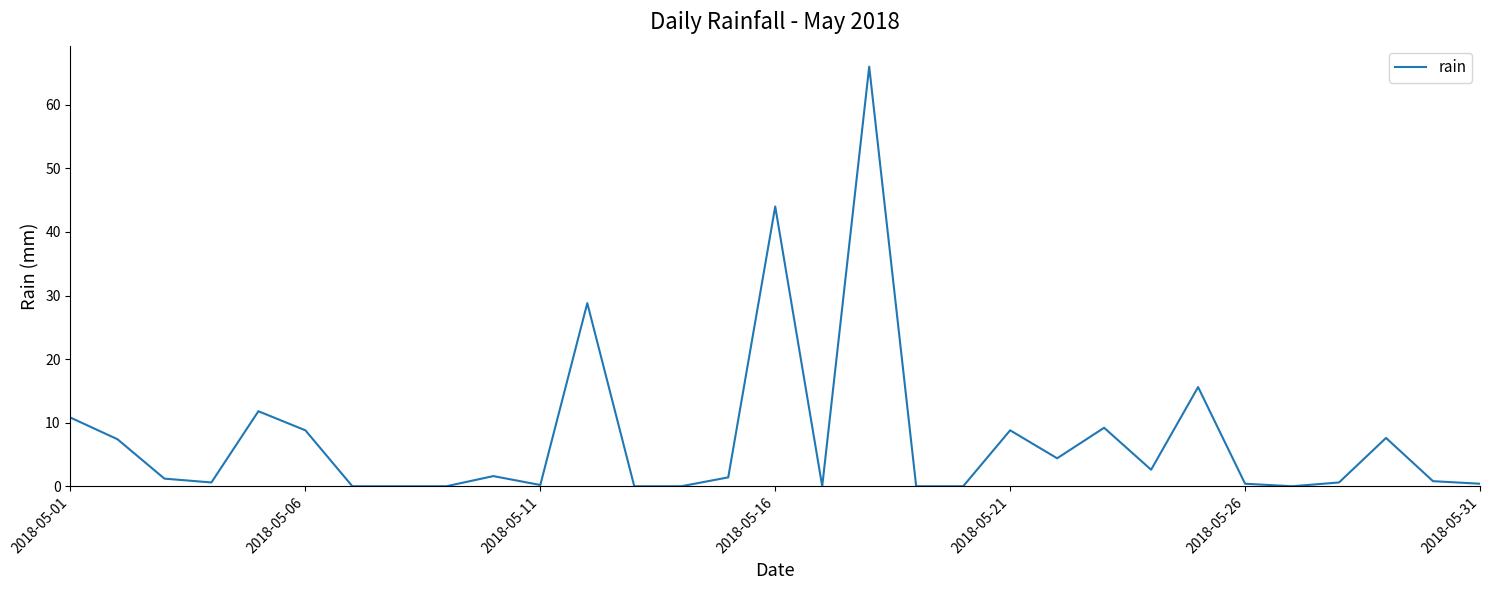

What is the maximum value shown in the chart?

66.0